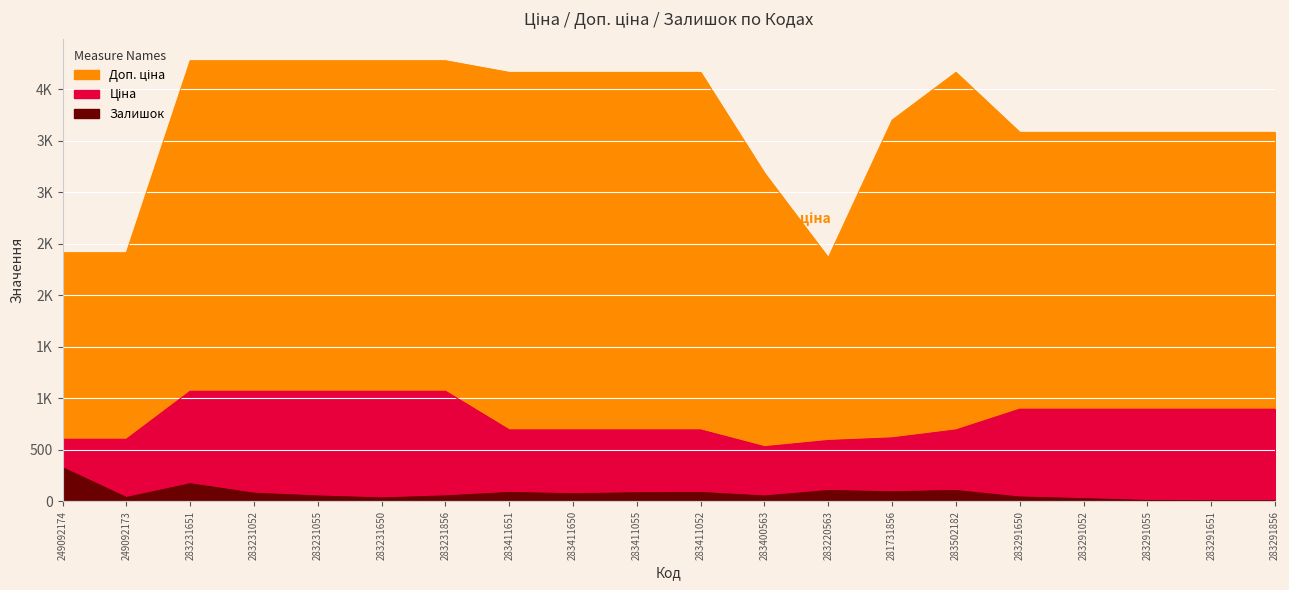

What are all the series names shown in the legend?

Ціна, Доп. ціна, Залишок